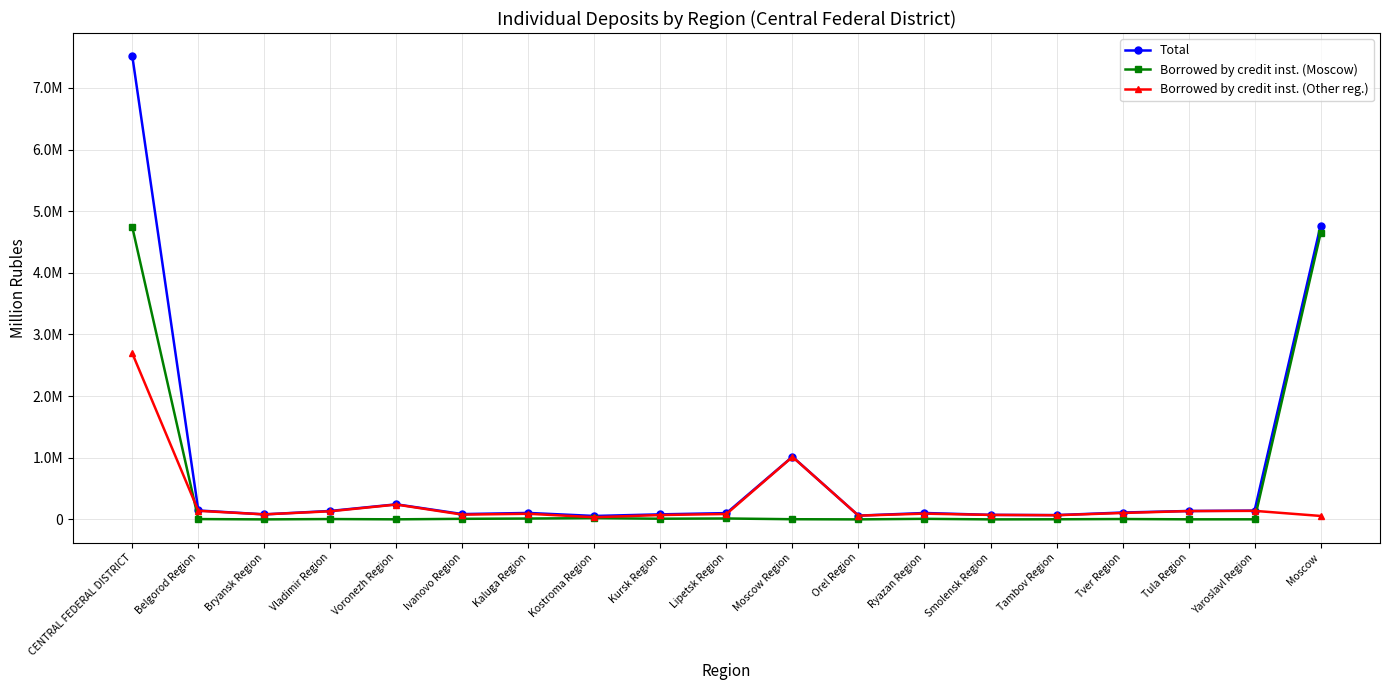

Is this an area chart (filled region under the line)?

No